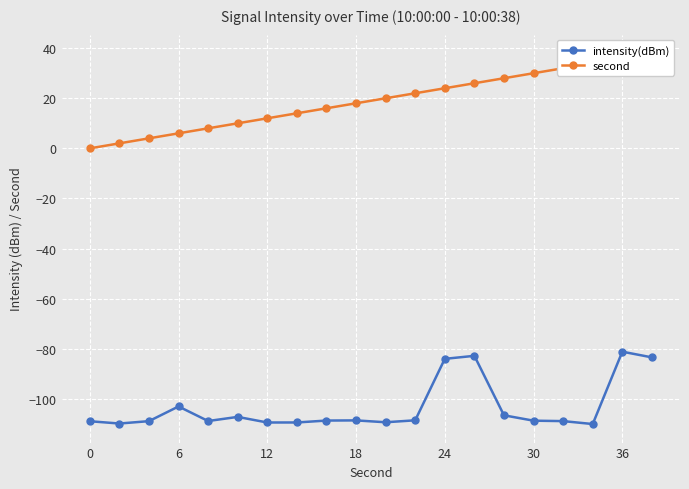

True or false: intensity(dBm) and second cross at least once.

False